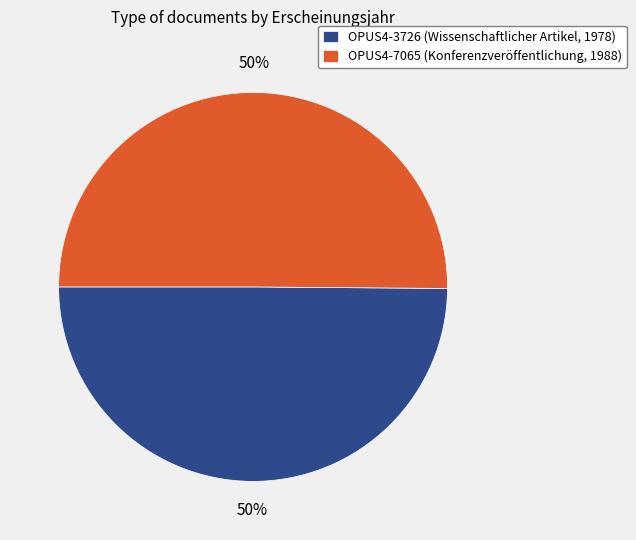

True or false: OPUS4-7065 (Konferenzveröffentlichung, 1988) accounts for 43% of the total.

False